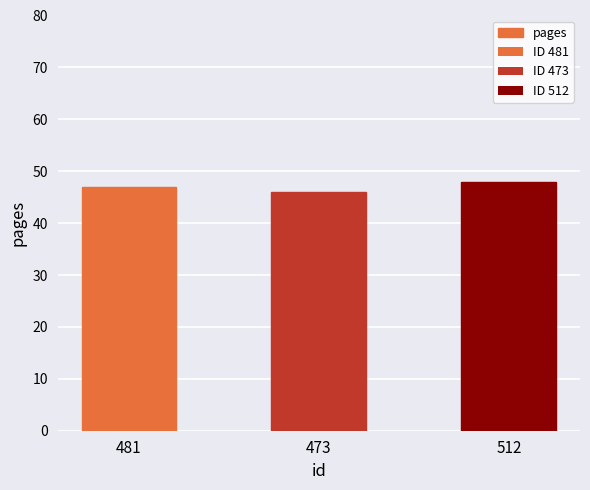

How many data points does each series have?

3